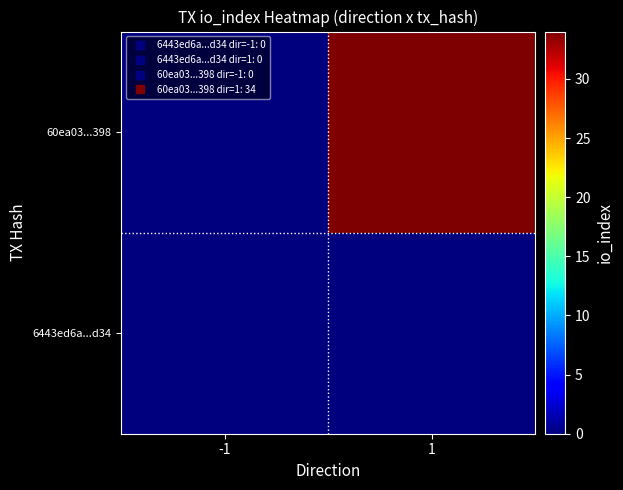

Between -1 and 1, which is larger?

-1